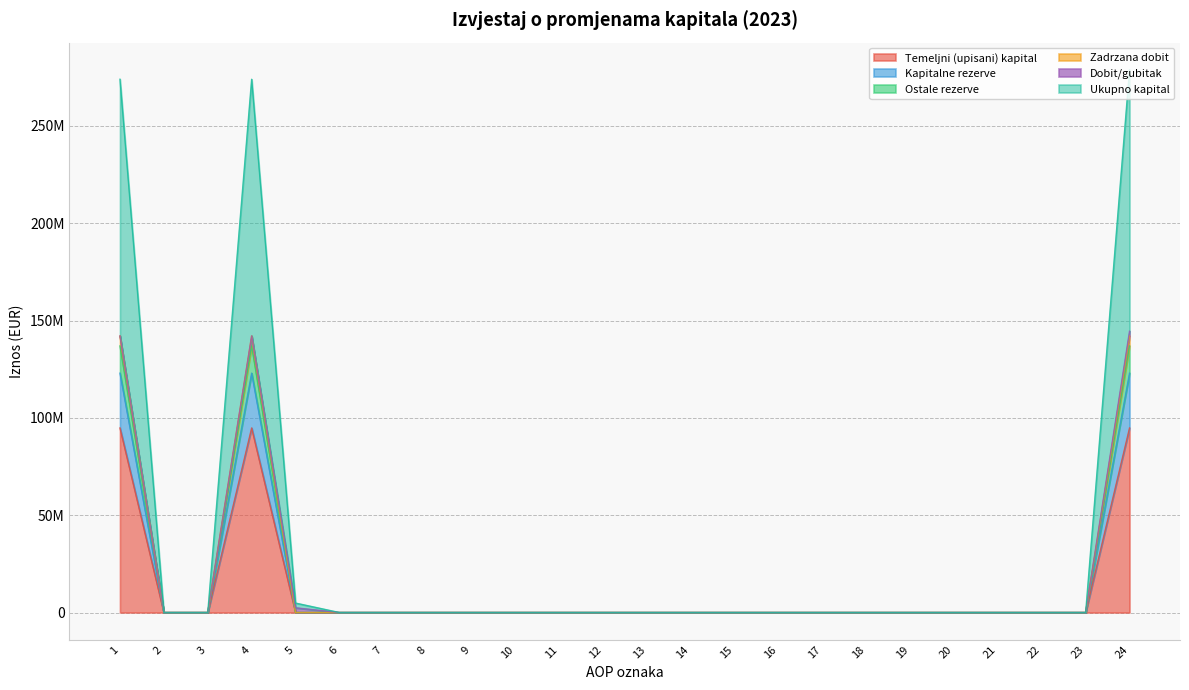

What is the greatest value displayed?

278837697